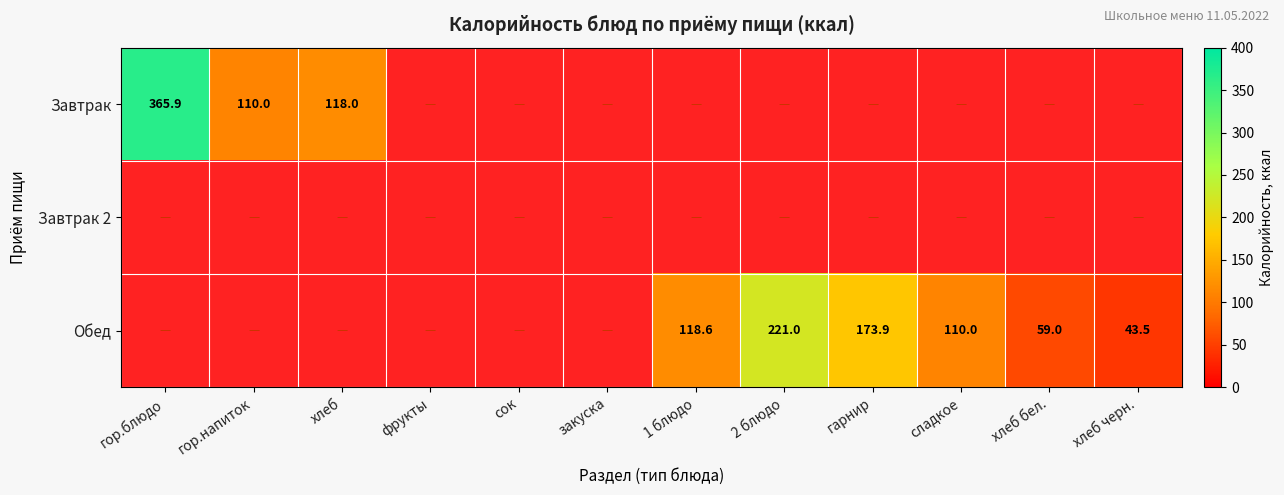

The value of Завтрак at гор.блюдо is 365.9. True or false?

True